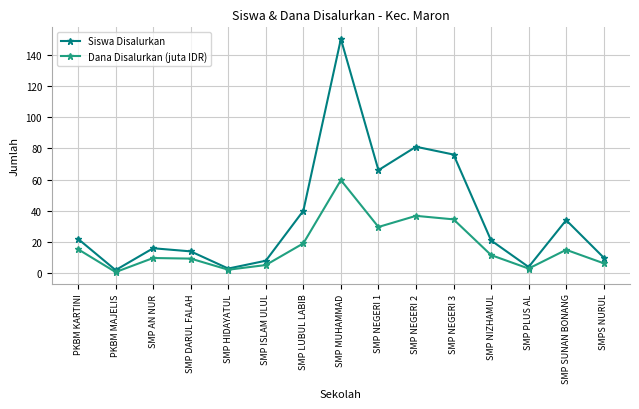

Which series has the largest range (max minus min)?

Siswa Disalurkan